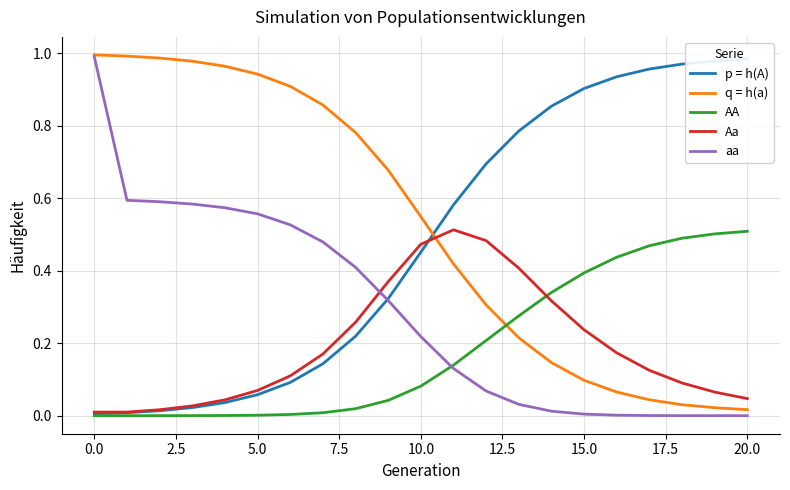

The value of AA at 5.0 is 0.0. True or false?

False